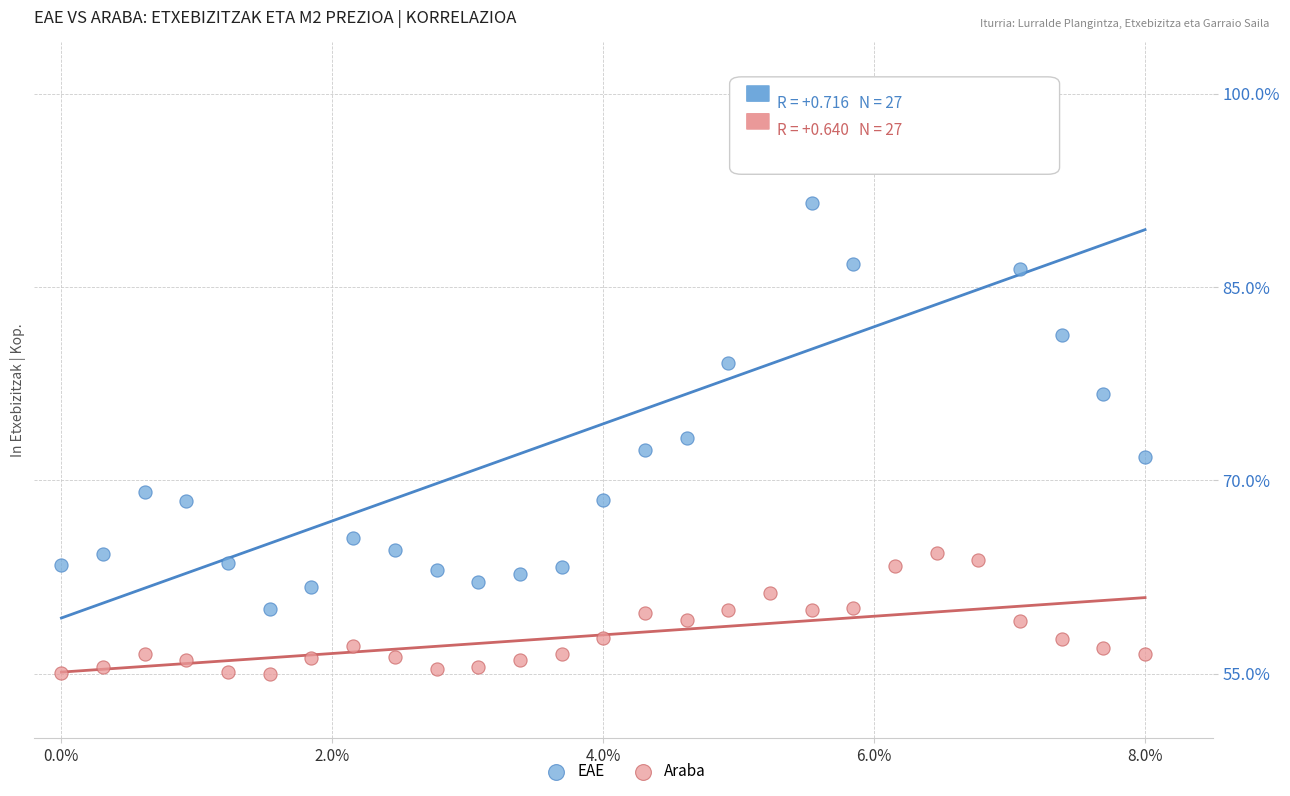

Which series has the largest Y range (max minus min)?

EAE